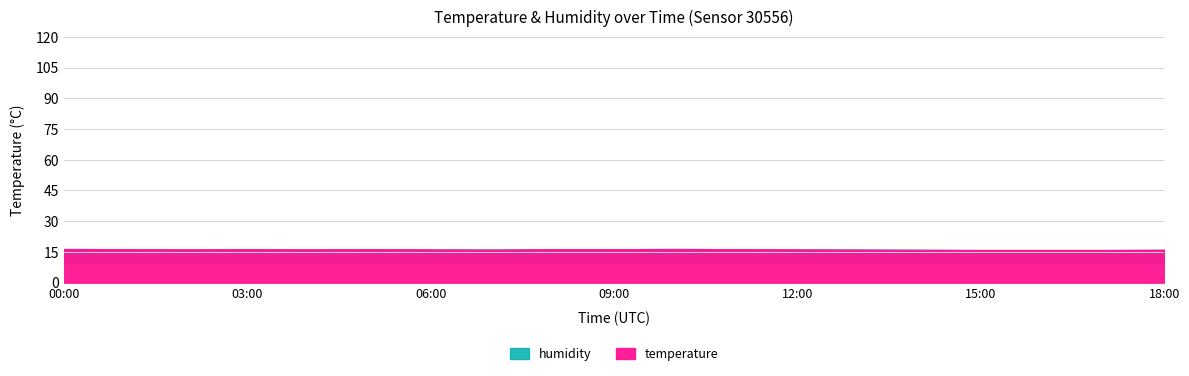

Reading left to right, transcribe all the data shown in this chart.

temperature: 00:00=16.4	01:00=16.3	02:00=16.2	03:00=16.3	04:00=16.2	05:00=16.3	06:00=16.2	07:00=16.1	08:00=16.3	09:00=16.3	10:00=16.4	11:00=16.3	12:00=16.2	13:00=16.1	14:00=16.0	15:00=15.9	16:00=15.9	17:00=15.9	18:00=16.0
humidity: 00:00=99.9	01:00=99.9	02:00=99.9	03:00=99.9	04:00=99.9	05:00=99.9	06:00=99.9	07:00=99.9	08:00=99.9	09:00=99.9	10:00=99.9	11:00=99.9	12:00=99.9	13:00=99.9	14:00=99.9	15:00=99.9	16:00=99.9	17:00=99.9	18:00=99.9